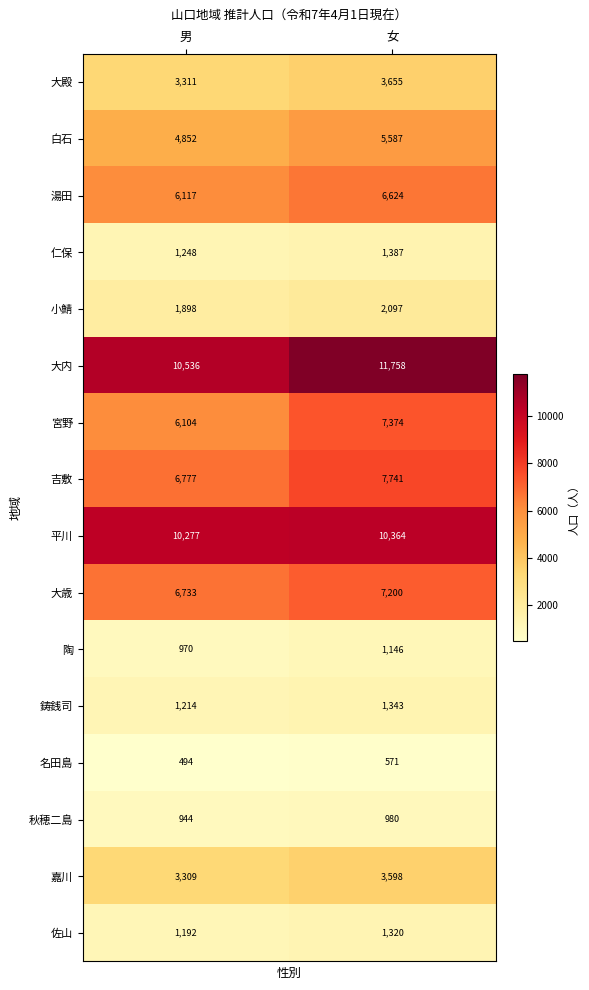

At how many categories does at least one series exceed 6791?

2